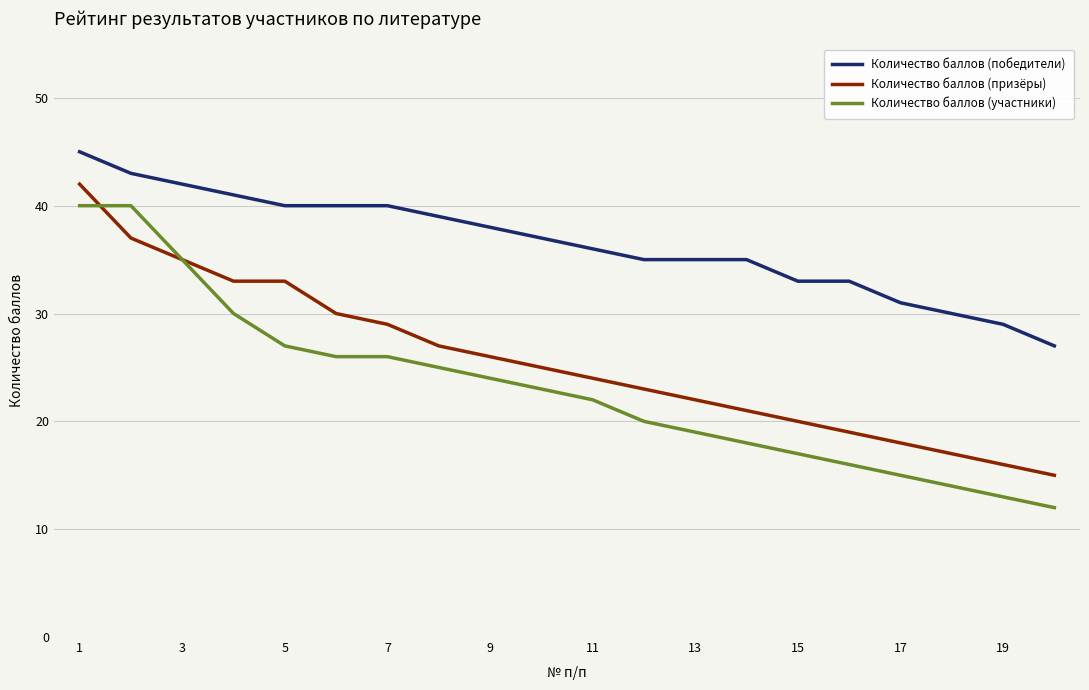

Does the chart display data point markers on the line(s)?

No